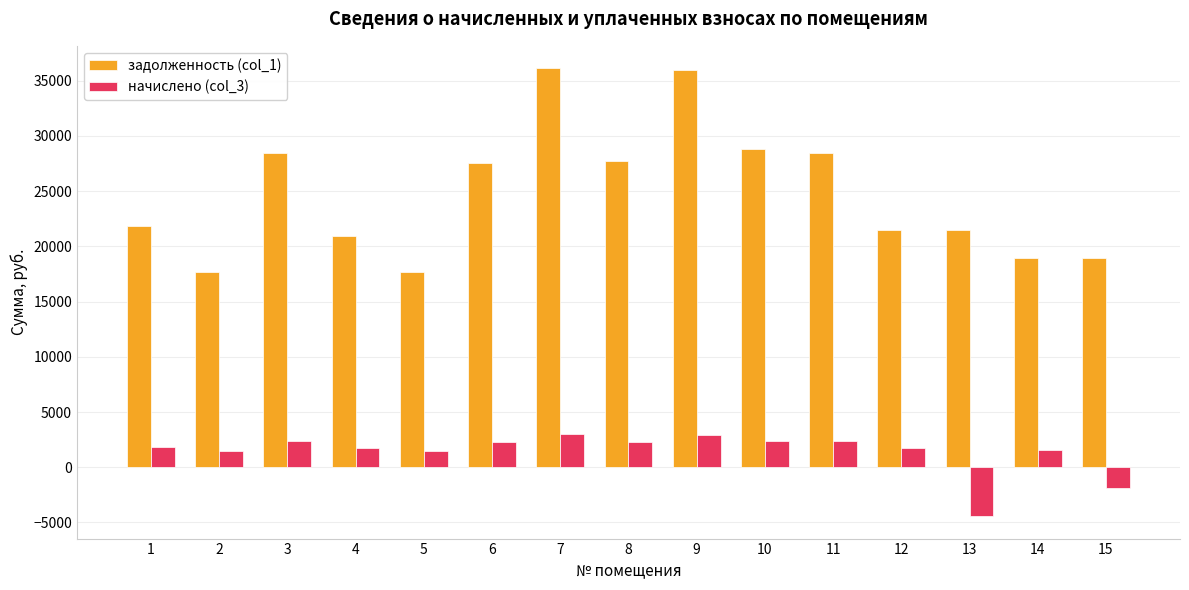

How many values in the начислено (col_3) series exceed 1797?

8